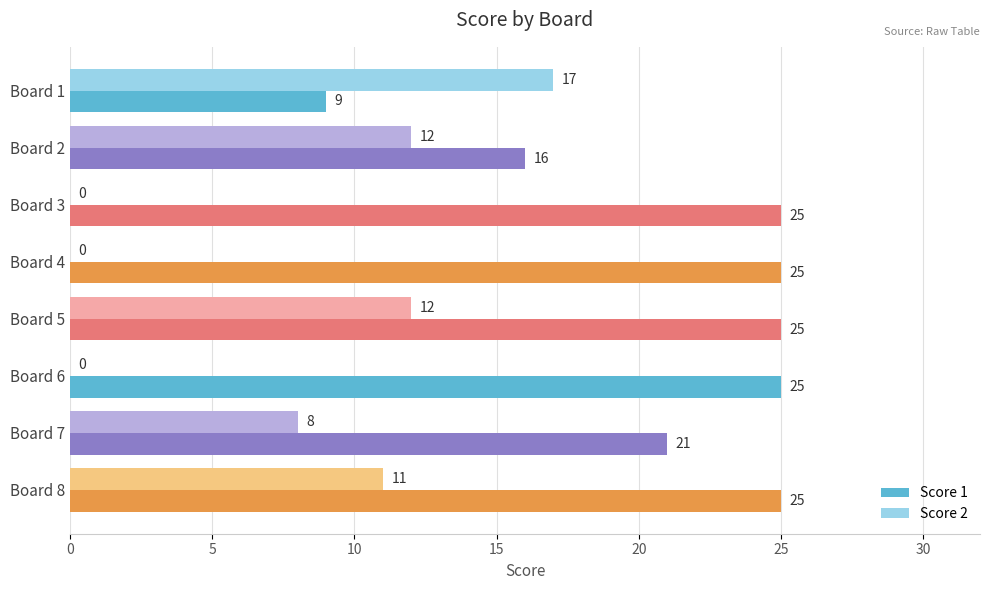

What is the sum of all Score 2 values?

60